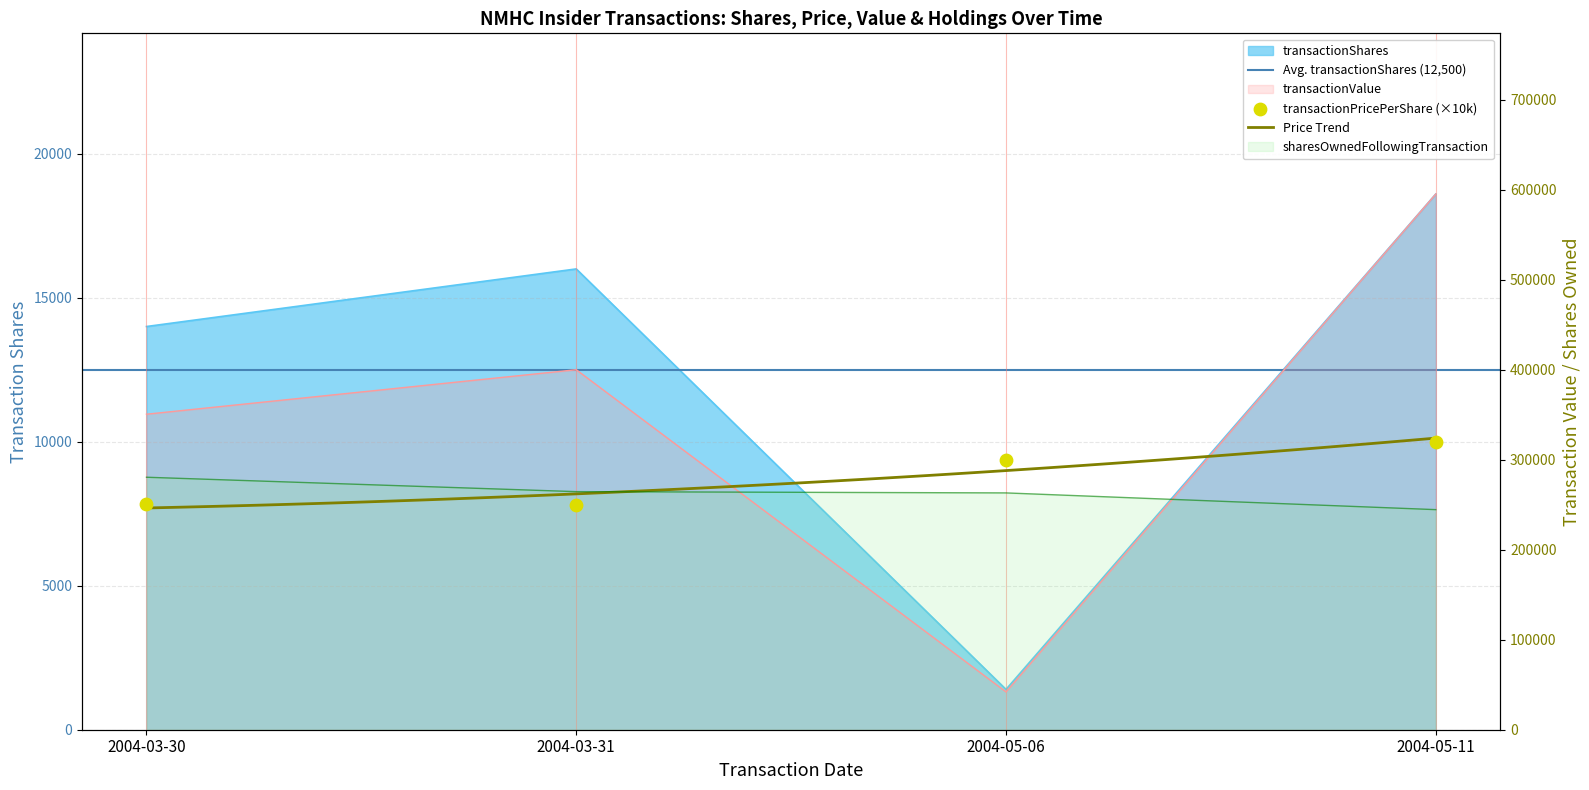

Which series has the largest total across all categories?

transactionValue